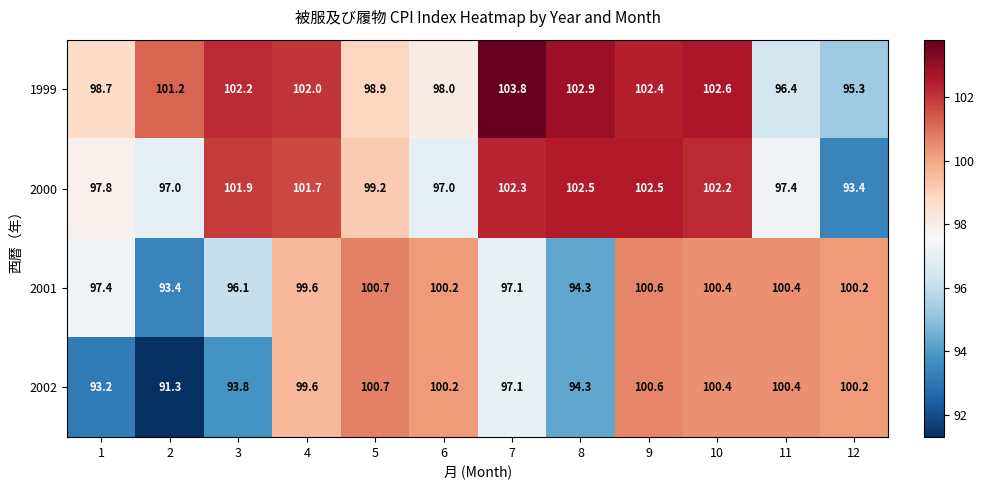

Which series changed the most between 2 and 12?

2002